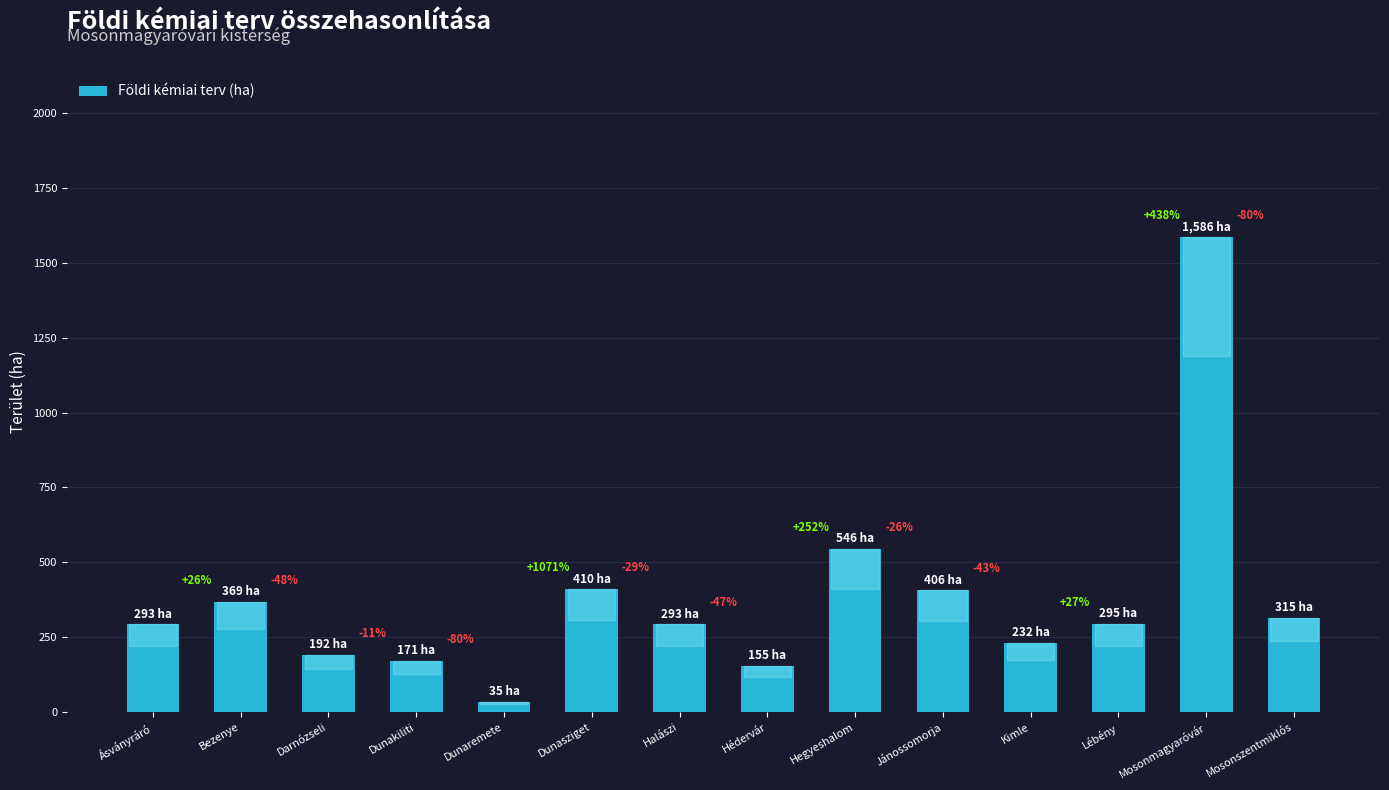

Reading left to right, what are all the values shown in this chart?

Ásványráró=293	Bezenye=369	Darnózseli=192	Dunakiliti=171	Dunaremete=35	Dunasziget=410	Halászi=293	Hédervár=155	Hegyeshalom=546	Jánossomorja=406	Kimle=232	Lébény=295	Mosonmagyaróvár=1586	Mosonszentmiklós=315